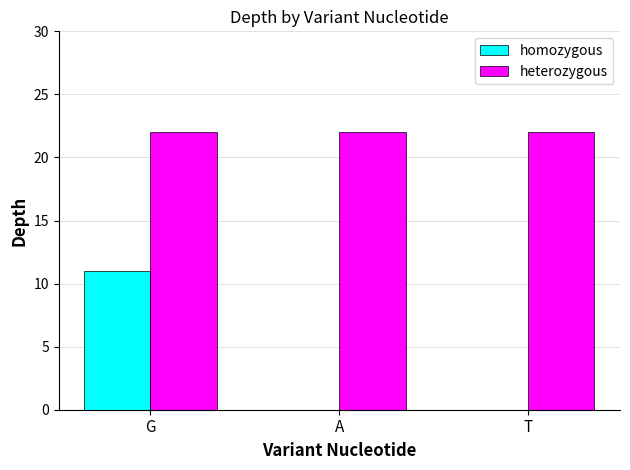

Count the number of data series in this chart.

2